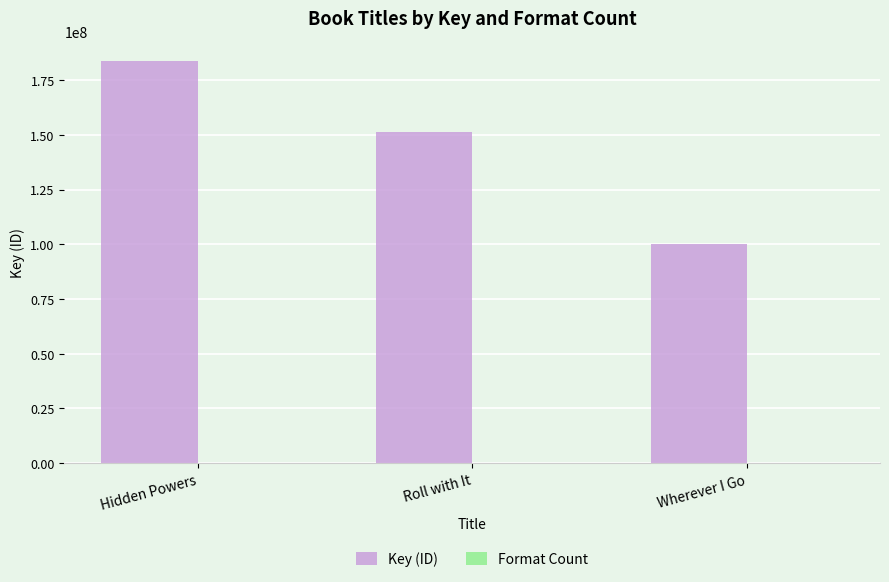

How many groups of bars are there?

3